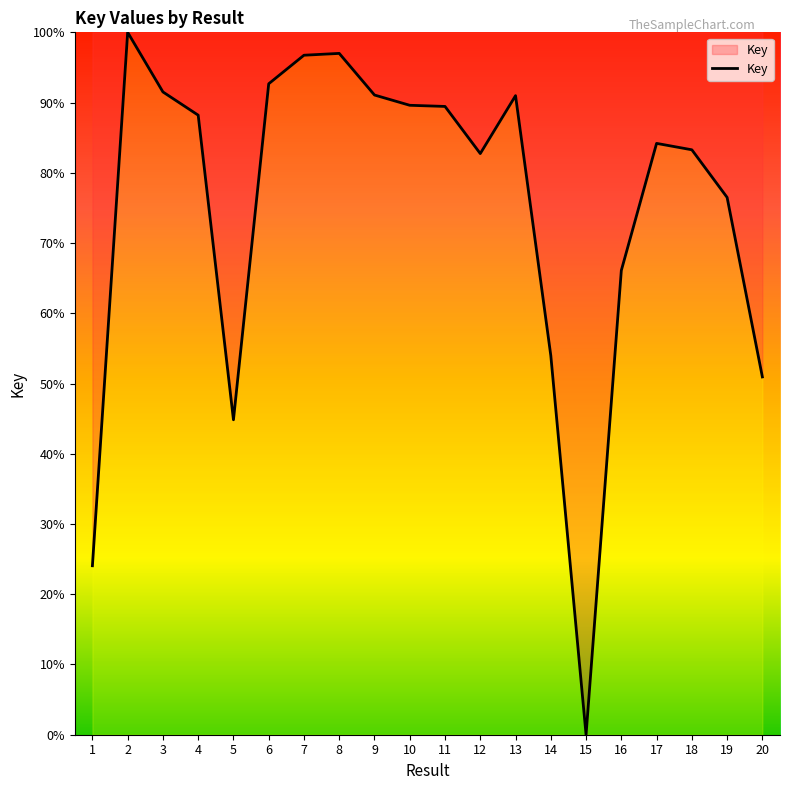

What is the greatest value displayed?

100.0